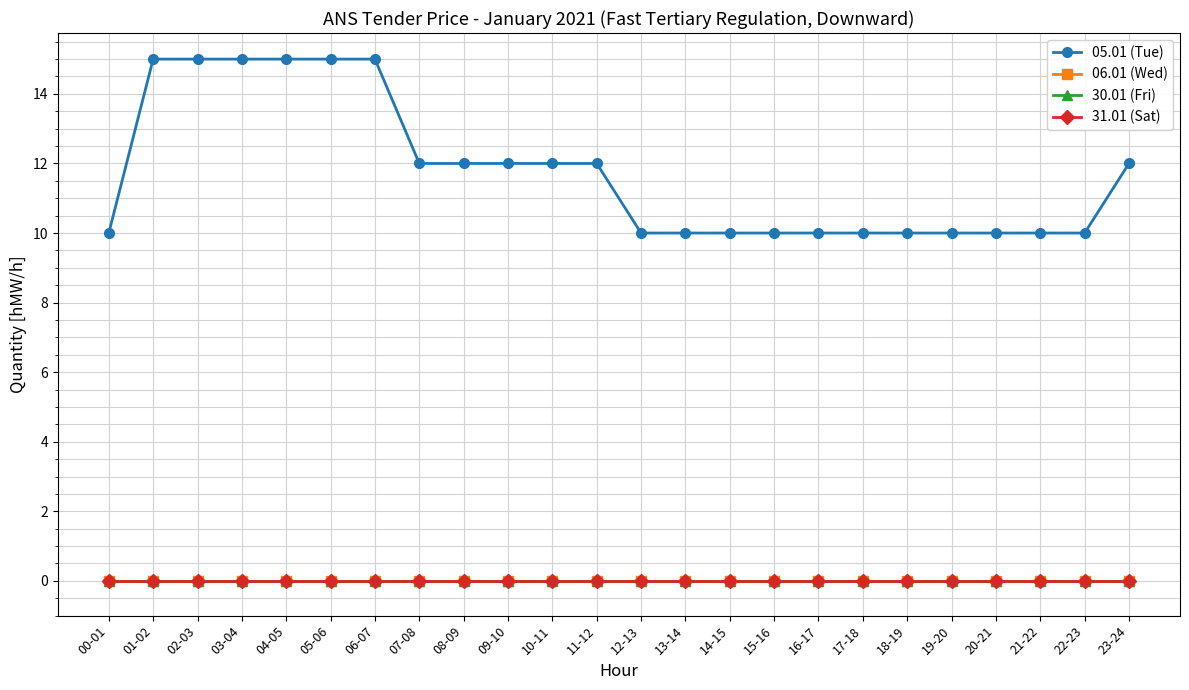

Reading right to left, extract all data points from this chart.

05.01 (Tue): 12	10	10	10	10	10	10	10	10	10	10	10	12	12	12	12	12	15	15	15	15	15	15	10
06.01 (Wed): 0	0	0	0	0	0	0	0	0	0	0	0	0	0	0	0	0	0	0	0	0	0	0	0
30.01 (Fri): 0	0	0	0	0	0	0	0	0	0	0	0	0	0	0	0	0	0	0	0	0	0	0	0
31.01 (Sat): 0	0	0	0	0	0	0	0	0	0	0	0	0	0	0	0	0	0	0	0	0	0	0	0